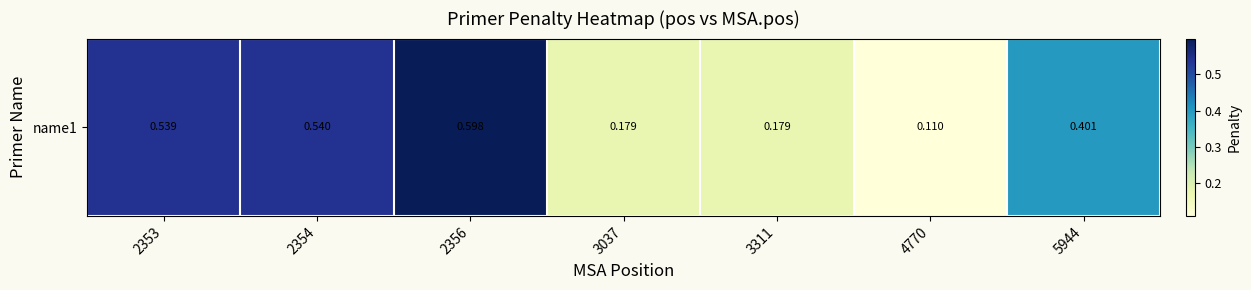

Between 4770 and 3311, which is larger?

3311